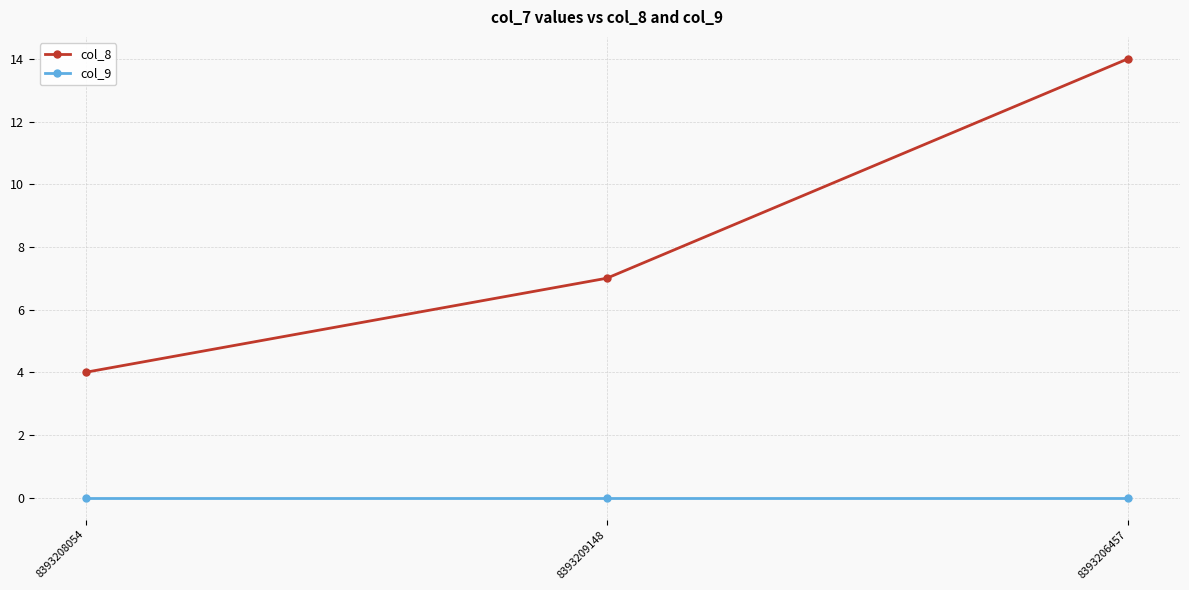

What is the difference between the maximum and minimum values in the col_8 series?

10